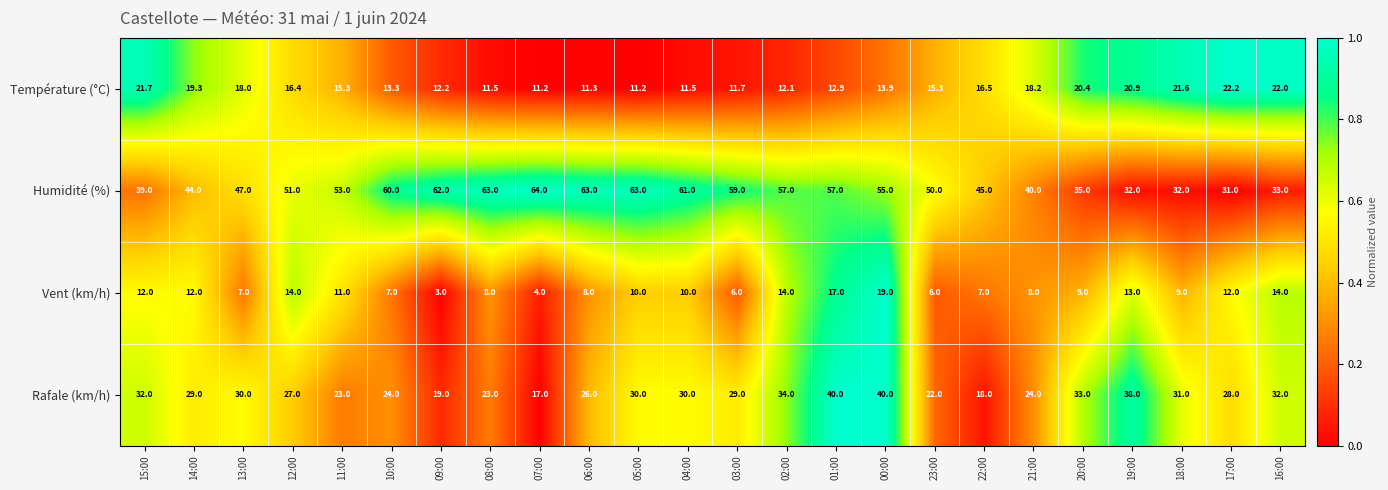

What is the smallest value displayed?

3.0